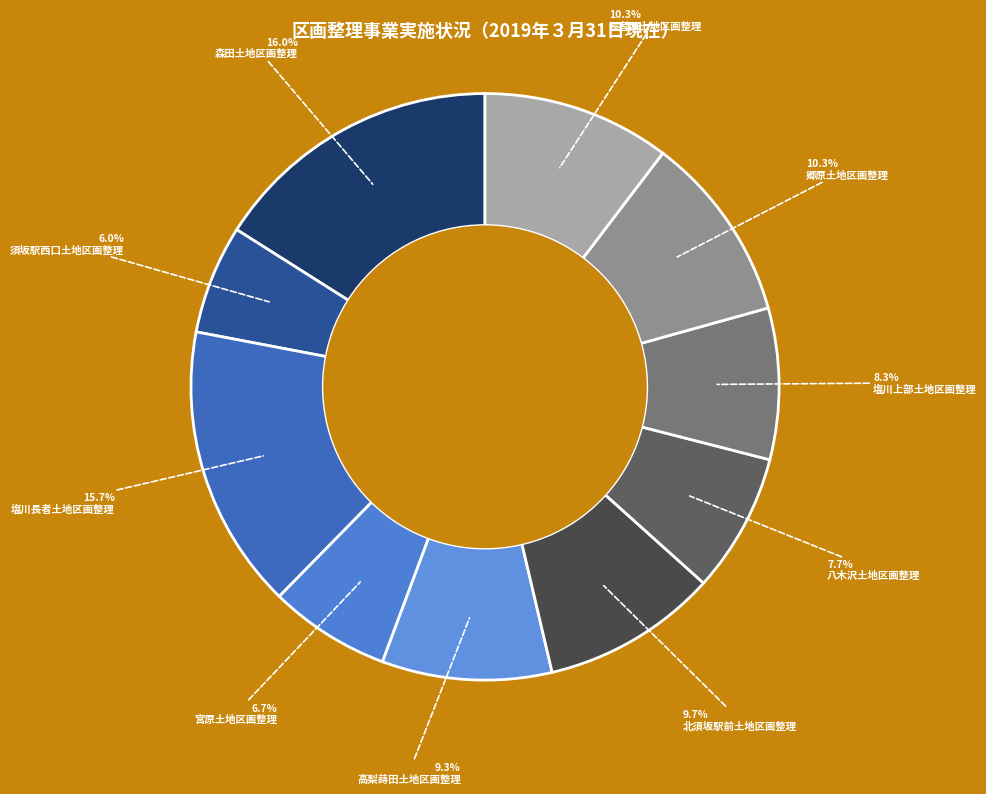

True or false: 塩川長者土地区画整理 accounts for 16% of the total.

True